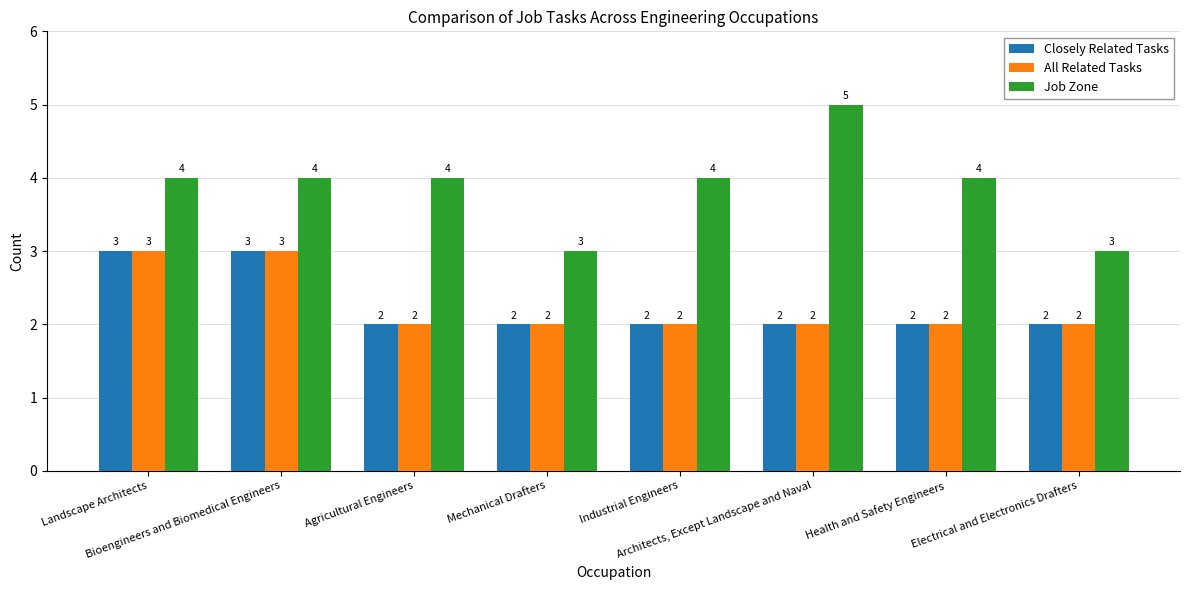

Reading left to right, what are all the values shown in this chart?

Closely Related Tasks: Landscape Architects=3	Bioengineers and Biomedical Engineers=3	Agricultural Engineers=2	Mechanical Drafters=2	Industrial Engineers=2	Architects, Except Landscape and Naval=2	Health and Safety Engineers=2	Electrical and Electronics Drafters=2
All Related Tasks: Landscape Architects=3	Bioengineers and Biomedical Engineers=3	Agricultural Engineers=2	Mechanical Drafters=2	Industrial Engineers=2	Architects, Except Landscape and Naval=2	Health and Safety Engineers=2	Electrical and Electronics Drafters=2
Job Zone: Landscape Architects=4	Bioengineers and Biomedical Engineers=4	Agricultural Engineers=4	Mechanical Drafters=3	Industrial Engineers=4	Architects, Except Landscape and Naval=5	Health and Safety Engineers=4	Electrical and Electronics Drafters=3